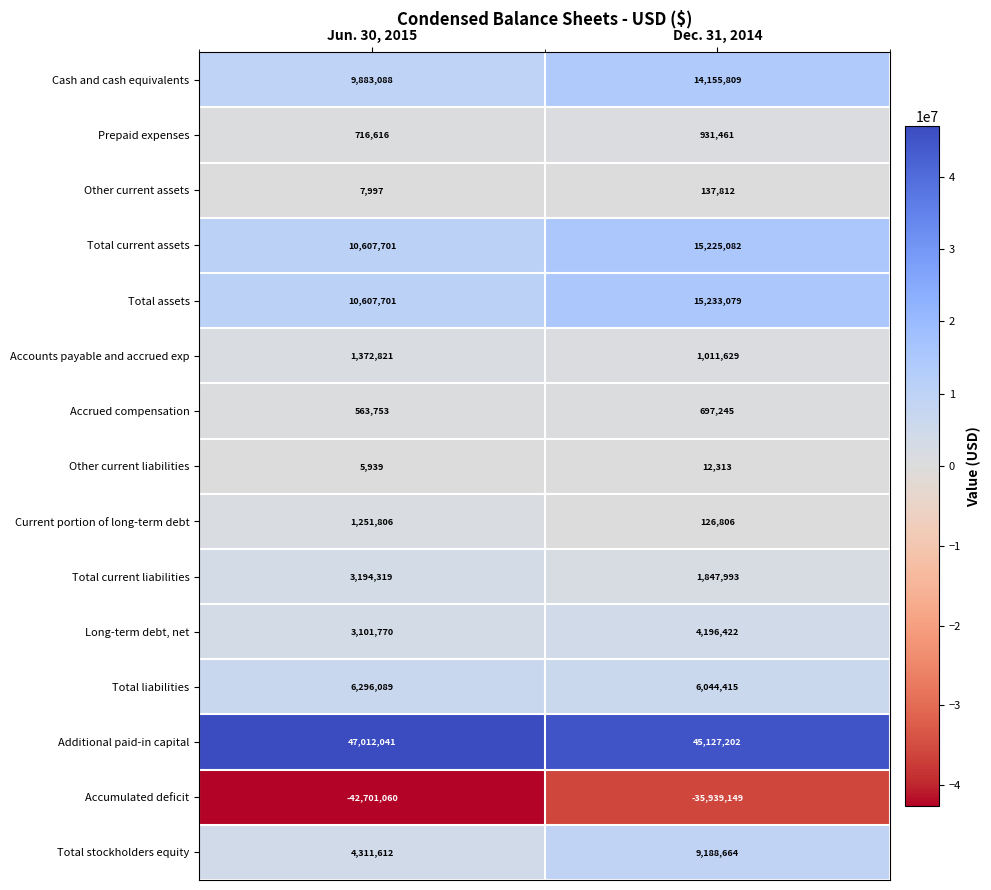

The Additional paid-in capital series shows 18823950 at Jun. 30, 2015. True or false?

False